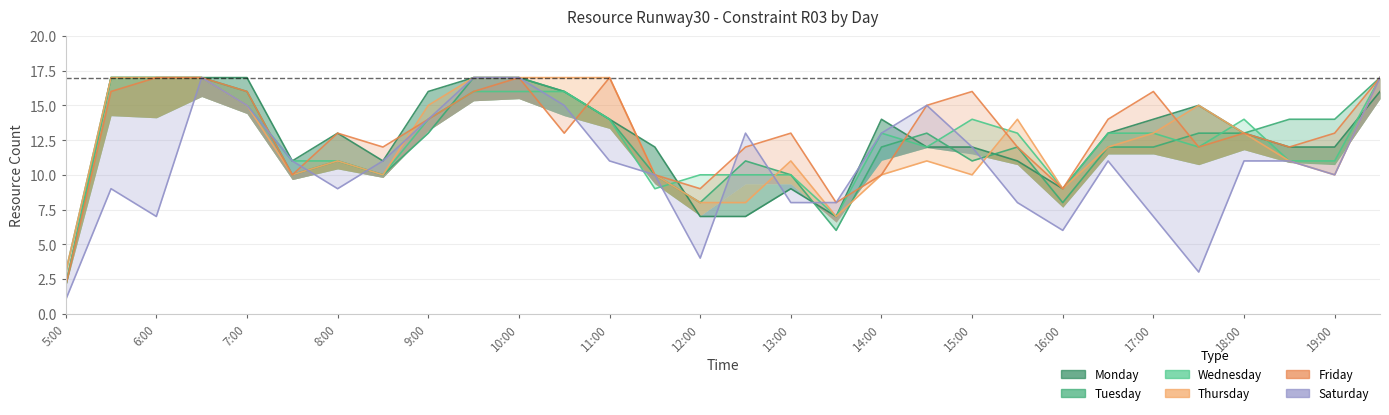

Reading left to right, extract all data points from this chart.

Monday: 2	17	17	17	17	11	13	11	16	17	17	16	14	12	7	7	9	7	14	12	12	11	9	13	14	15	13	12	12	16
Tuesday: 3	17	17	17	16	10	11	10	13	17	17	16	14	10	8	11	10	6	12	13	11	12	8	12	12	13	13	14	14	17
Wednesday: 2	17	17	17	15	11	11	10	14	16	16	16	14	9	10	10	10	7	13	12	14	13	9	13	13	12	14	11	11	17
Thursday: 3	17	17	17	15	10	11	10	15	17	17	17	17	10	8	8	11	7	10	11	10	14	9	12	13	15	13	11	10	17
Friday: 2	16	17	17	16	10	13	12	14	16	17	13	17	10	9	12	13	8	10	15	16	12	9	14	16	12	13	12	13	17
Saturday: 1	9	7	17	15	11	9	11	14	17	17	15	11	10	4	13	8	8	13	15	12	8	6	11	7	3	11	11	10	17